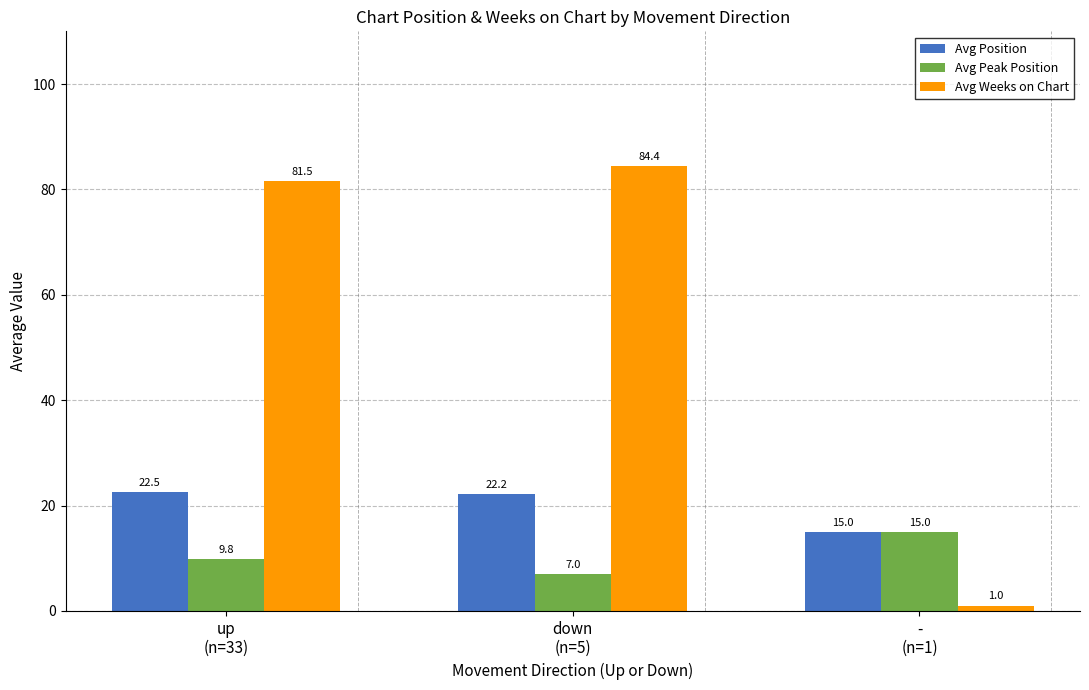

What is the label of the 3rd bar from the left?

-
(n=1)